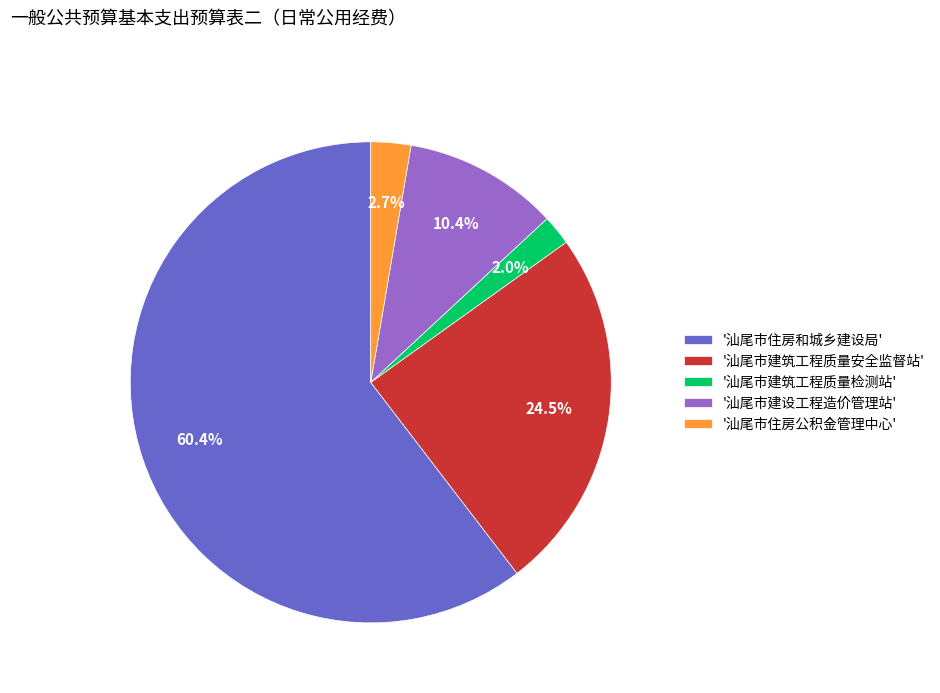

What is the ratio of the value at '汕尾市建筑工程质量安全监督站' to the value at '汕尾市住房公积金管理中心'?

9.1